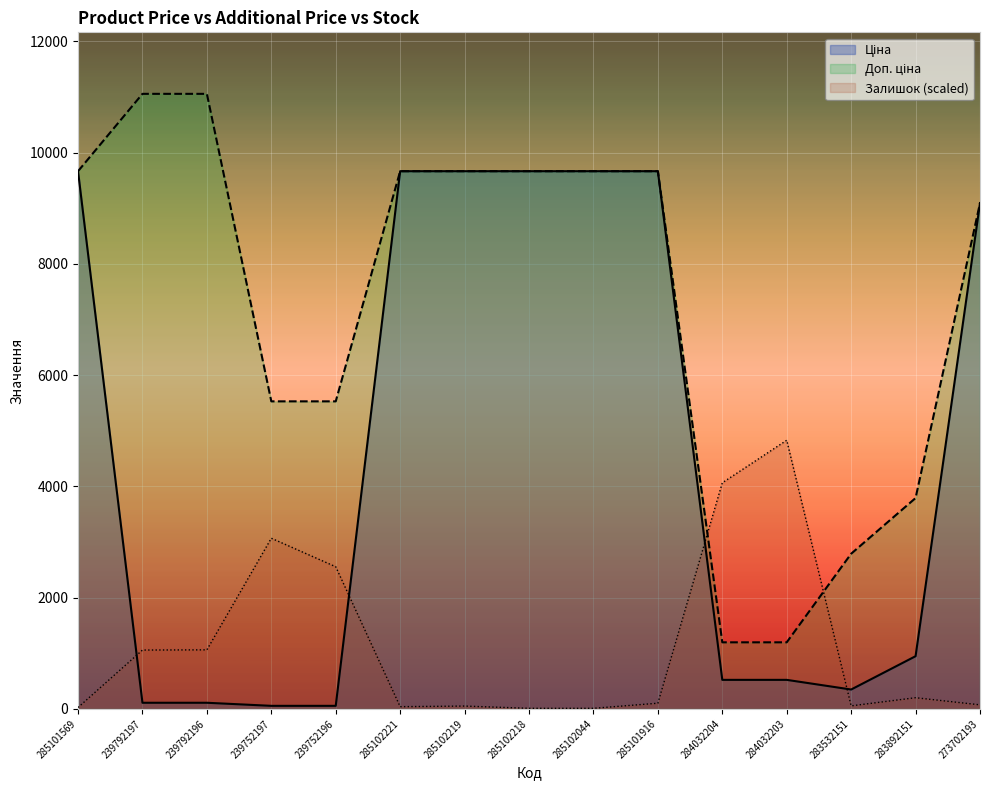

Reading right to left, list all the values displayed in this chart.

Ціна: 273702193=9092.0	283892151=947.6	283532151=348.6	284032203=522.2	284032204=522.2	285101916=9664.7	285102044=9664.7	285102218=9664.7	285102219=9664.7	285102221=9664.7	239752196=55.3	239752197=55.3	239792196=110.5	239792197=110.5	285101569=9664.7
Доп. ціна: 273702193=9092.0	283892151=3790.3	283532151=2789.2	284032203=1197.0	284032204=1197.0	285101916=9664.7	285102044=9664.7	285102218=9664.7	285102219=9664.7	285102221=9664.7	239752196=5528.0	239752197=5528.0	239792196=11055.0	239792197=11055.0	285101569=9664.7
Залишок: 273702193=73.2	283892151=201.3	283532151=54.9	284032203=4828.7	284032204=4063.6	285101916=102.5	285102044=11.0	285102218=11.0	285102219=51.3	285102221=40.3	239752196=2555.3	239752197=3067.8	239792196=1061.6	239792197=1058.0	285101569=25.6